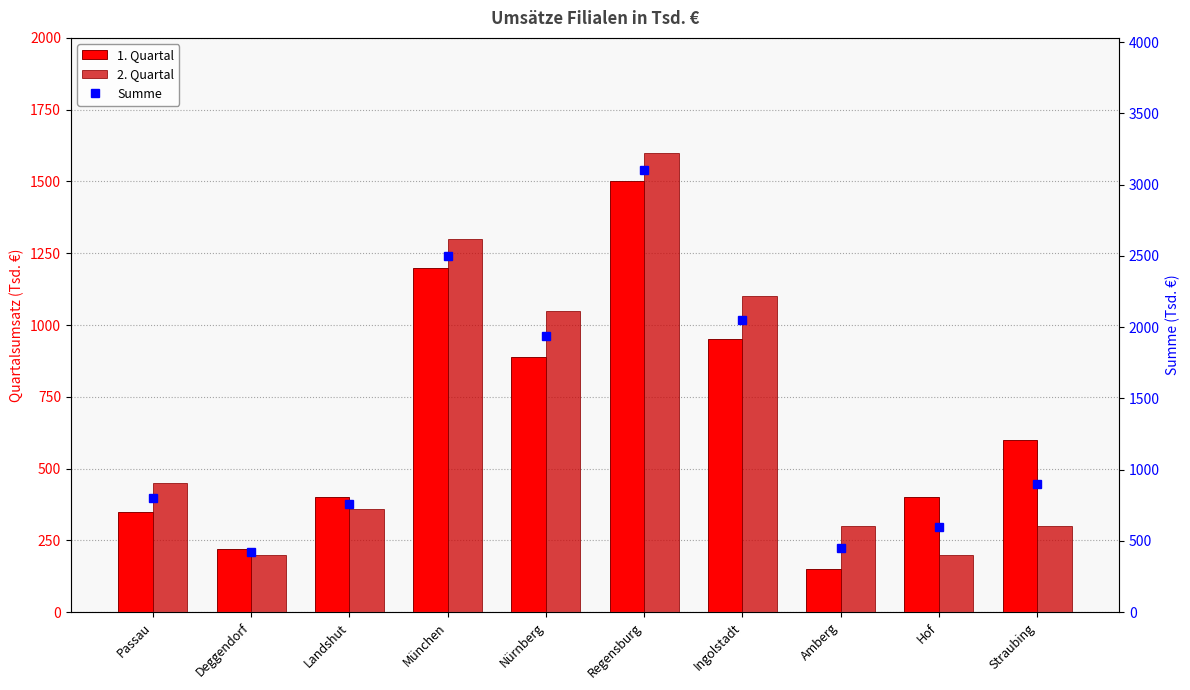

Reading left to right, extract all data points from this chart.

1. Quartal: Passau=350	Deggendorf=220	Landshut=400	München=1200	Nürnberg=890	Regensburg=1500	Ingolstadt=950	Amberg=150	Hof=400	Straubing=600
2. Quartal: Passau=450	Deggendorf=200	Landshut=360	München=1300	Nürnberg=1050	Regensburg=1600	Ingolstadt=1100	Amberg=300	Hof=200	Straubing=300
Summe: Passau=800	Deggendorf=420	Landshut=760	München=2500	Nürnberg=1940	Regensburg=3100	Ingolstadt=2050	Amberg=450	Hof=600	Straubing=900